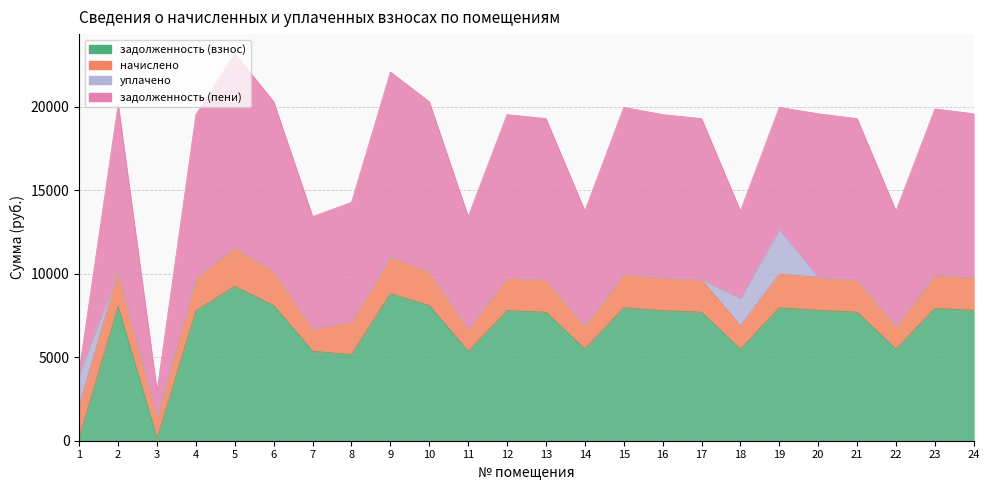

Which category has the lowest value in the задолженность (пени) series?

1